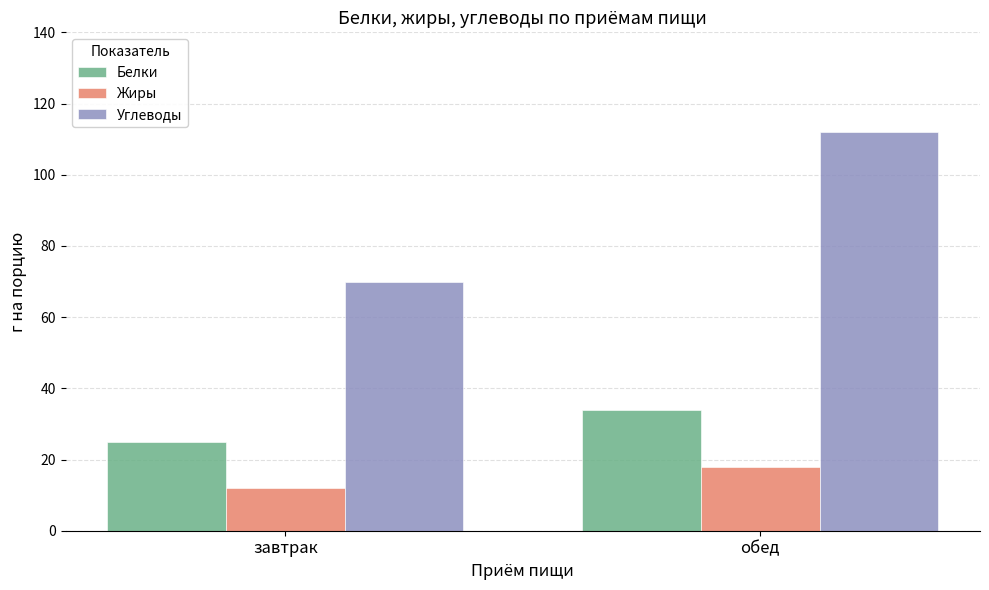

Reading right to left, what are all the values shown in this chart?

Белки: обед=34	завтрак=25
Жиры: обед=18	завтрак=12
Углеводы: обед=112	завтрак=70